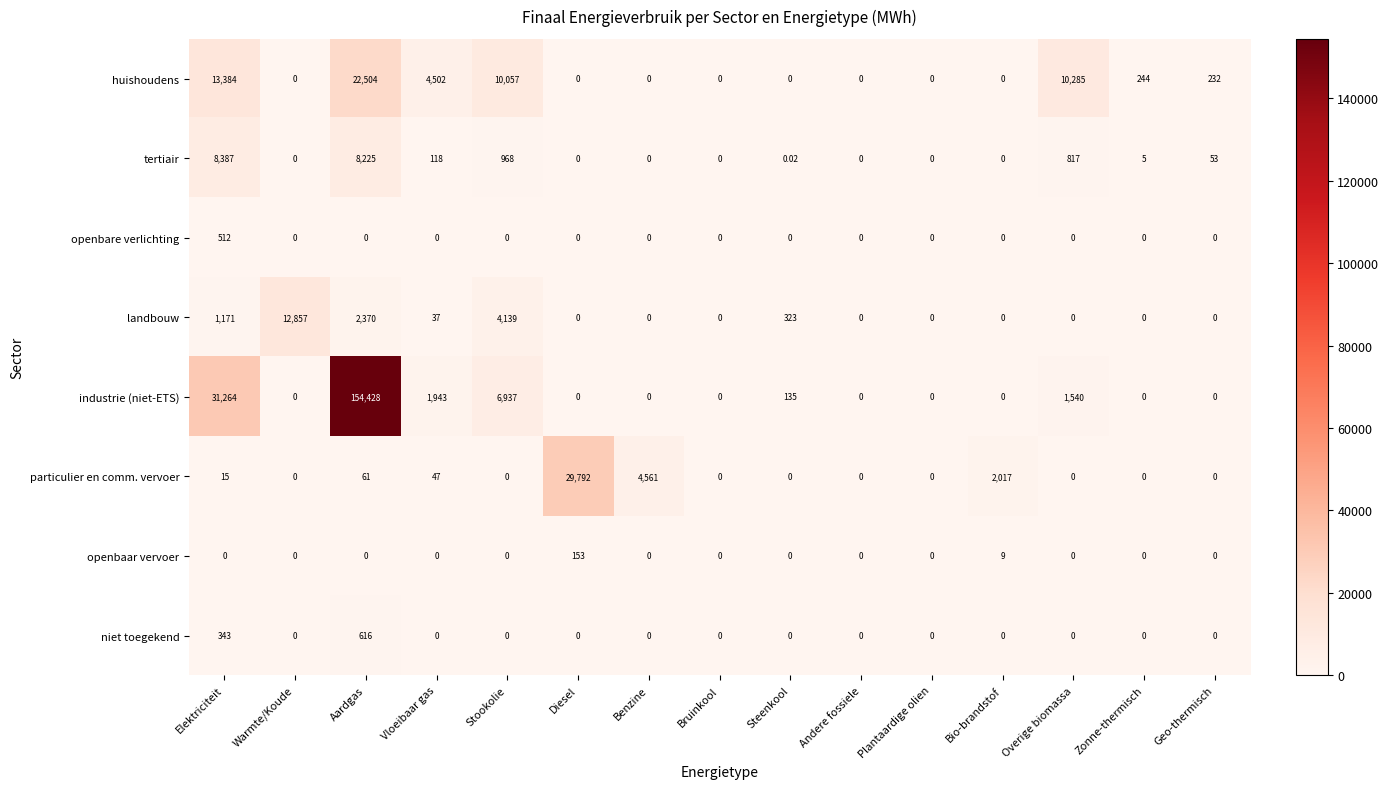

Rank the series by their maximum value, from lowest to highest.

openbaar vervoer, openbare verlichting, niet toegekend, tertiair, landbouw, huishoudens, particulier en comm. vervoer, industrie (niet-ETS)